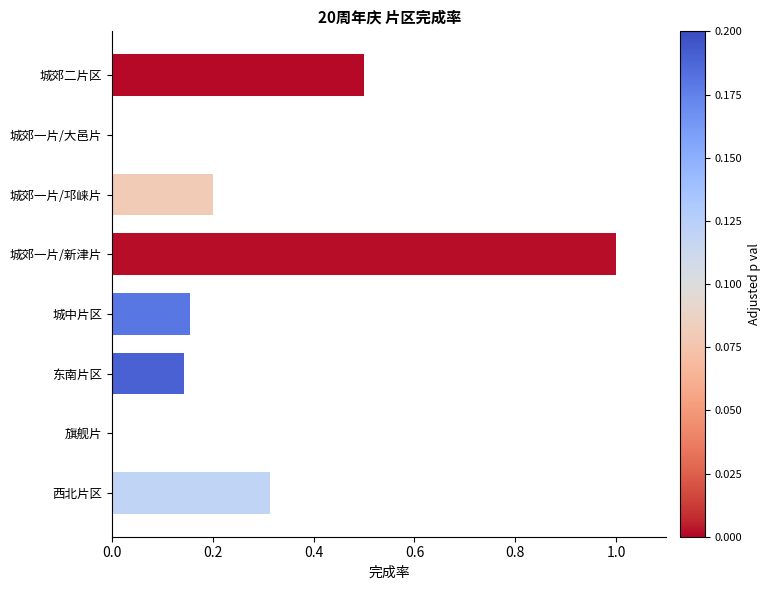

The value at 城郊二片区 is 0.2. True or false?

False